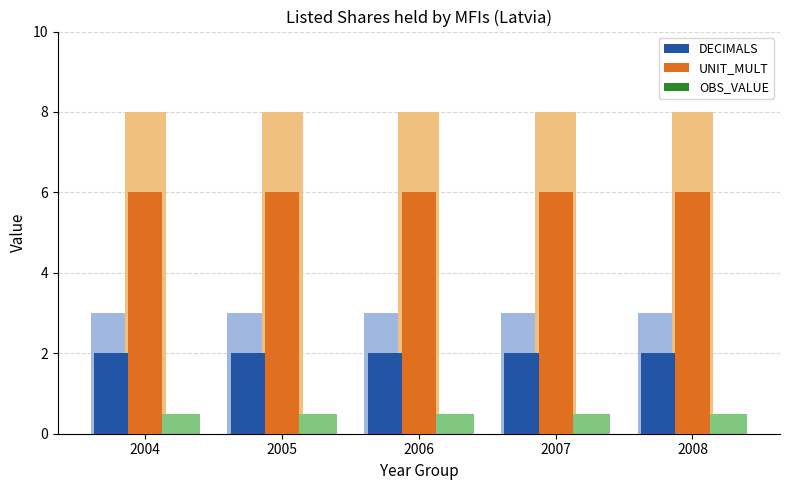

What is the value of the DECIMALS bar at the 3rd from the left?

2